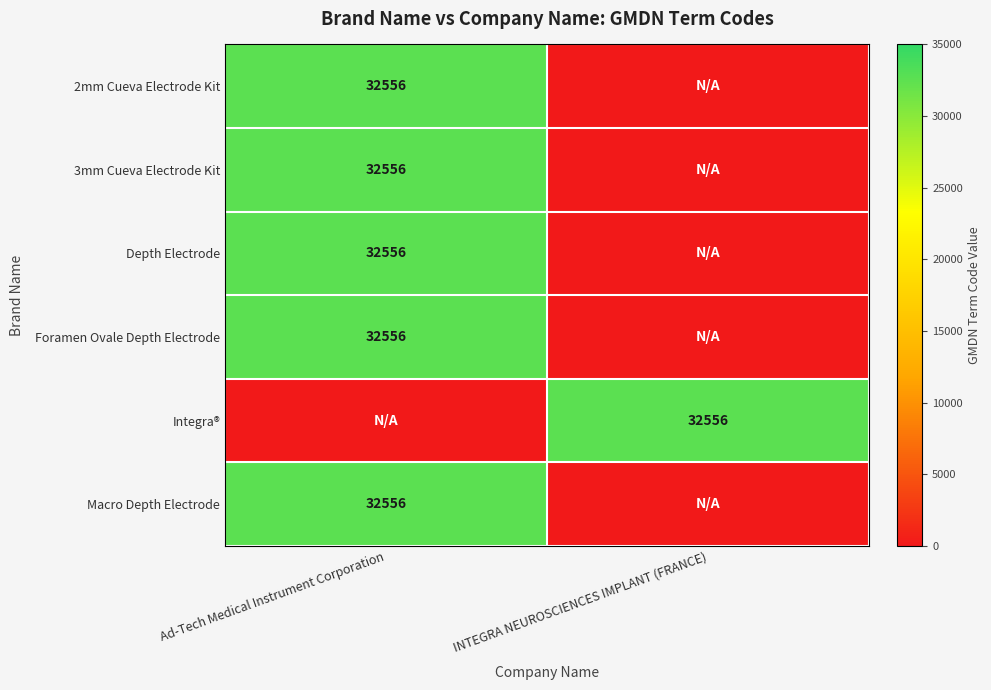

True or false: Macro Depth Electrode has a value of 32556 at Ad-Tech Medical Instrument Corporation.

True